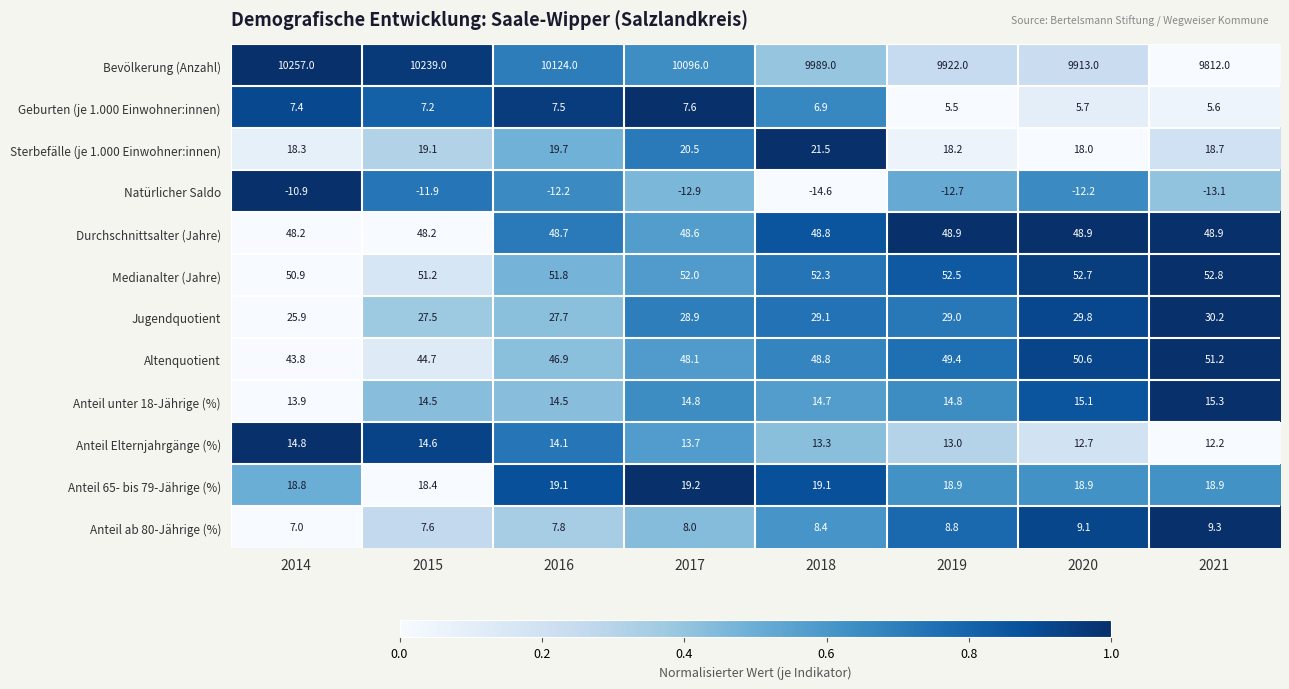

The Anteil Elternjahrgänge (%) series shows 9.3 at 2015. True or false?

False